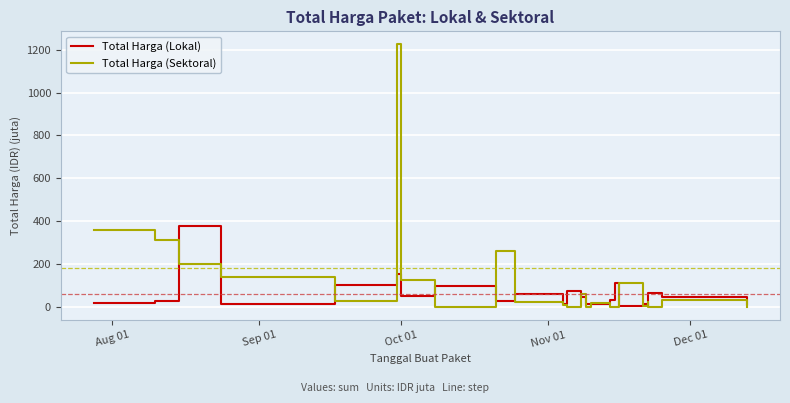

What is the difference between the second highest and second lowest values in the Total Harga (Sektoral) series?

359.5